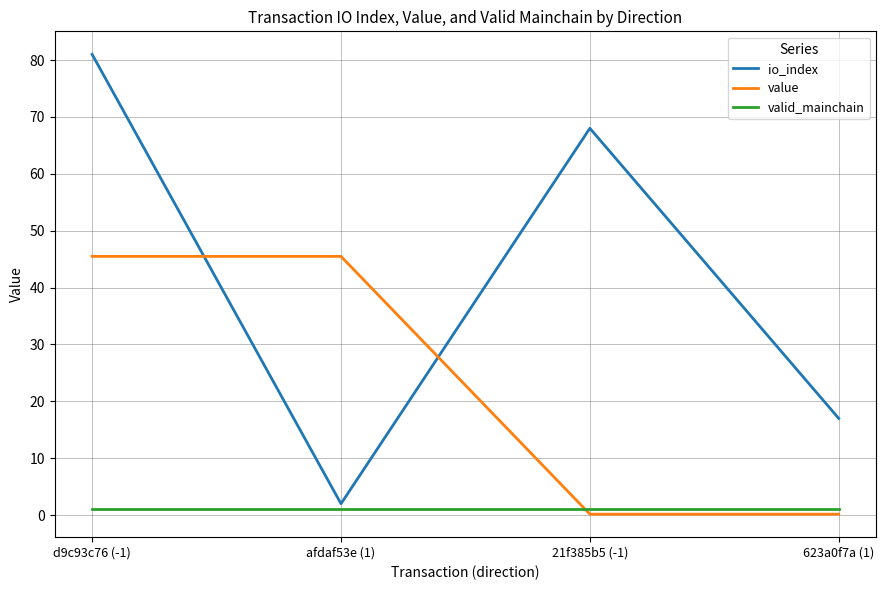

How many io_index values are between 17 and 81?

3